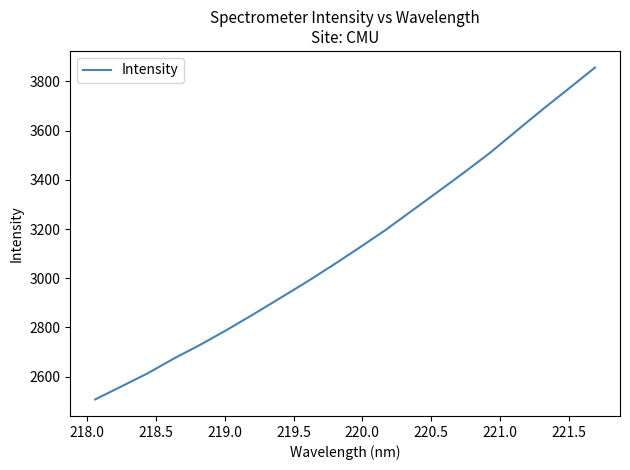

What is the smallest value displayed?

2507.7